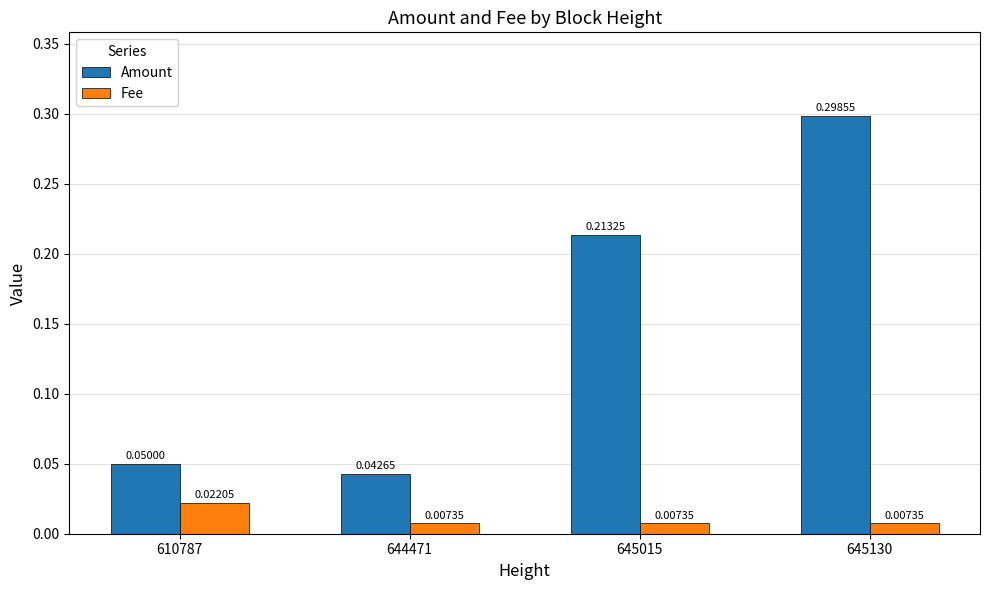

The Amount series shows 0.0 at 610787. True or false?

False